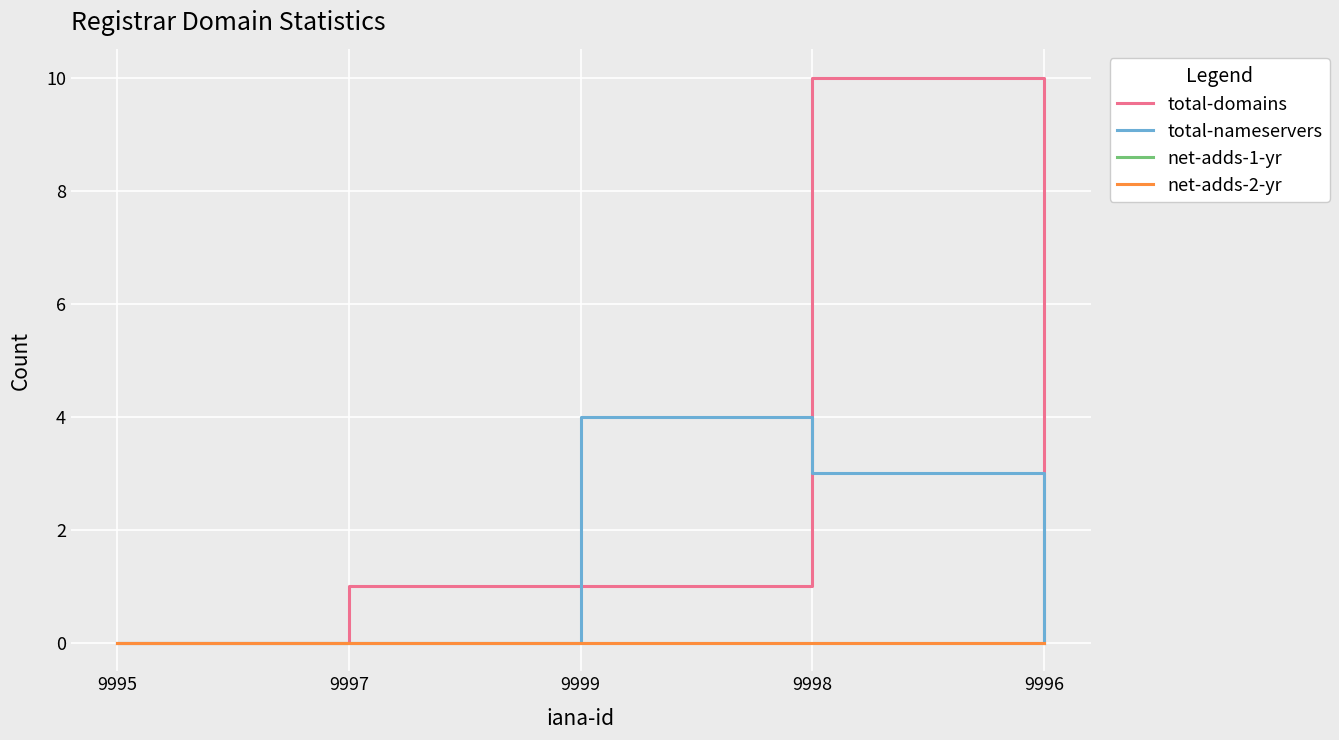

What is the total value across all series at 9997?

1